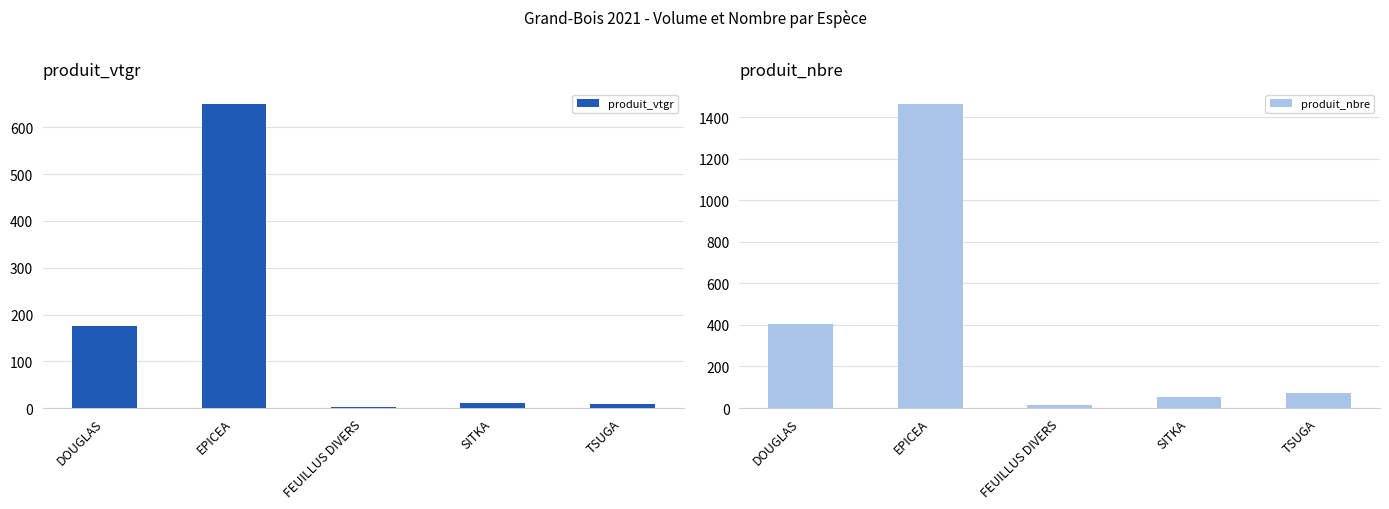

At which label does produit_vtgr first exceed 11?

DOUGLAS